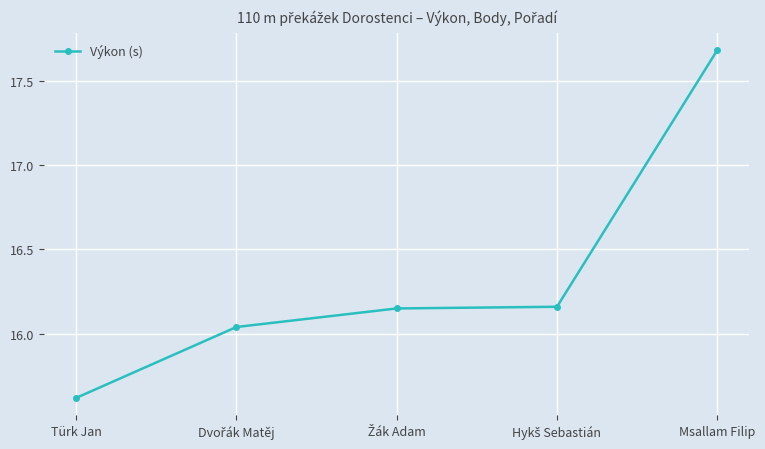

What is the maximum value shown in the chart?

17.7